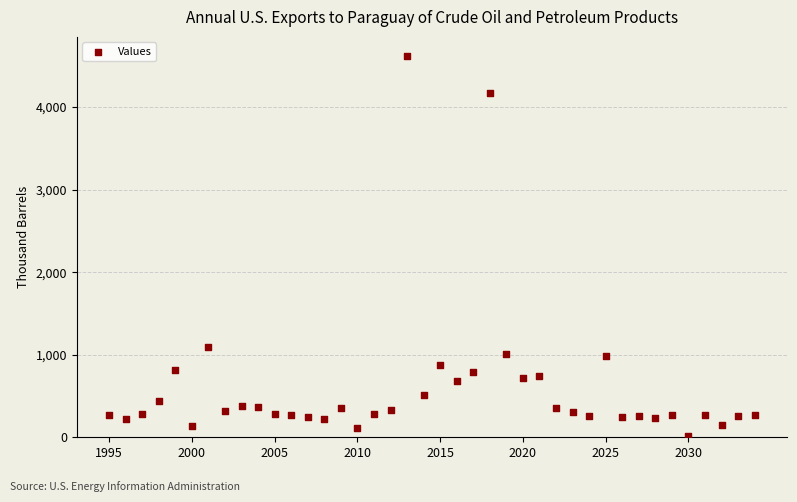

What Y value in the scatter plot is closest to 2319?

1099.7